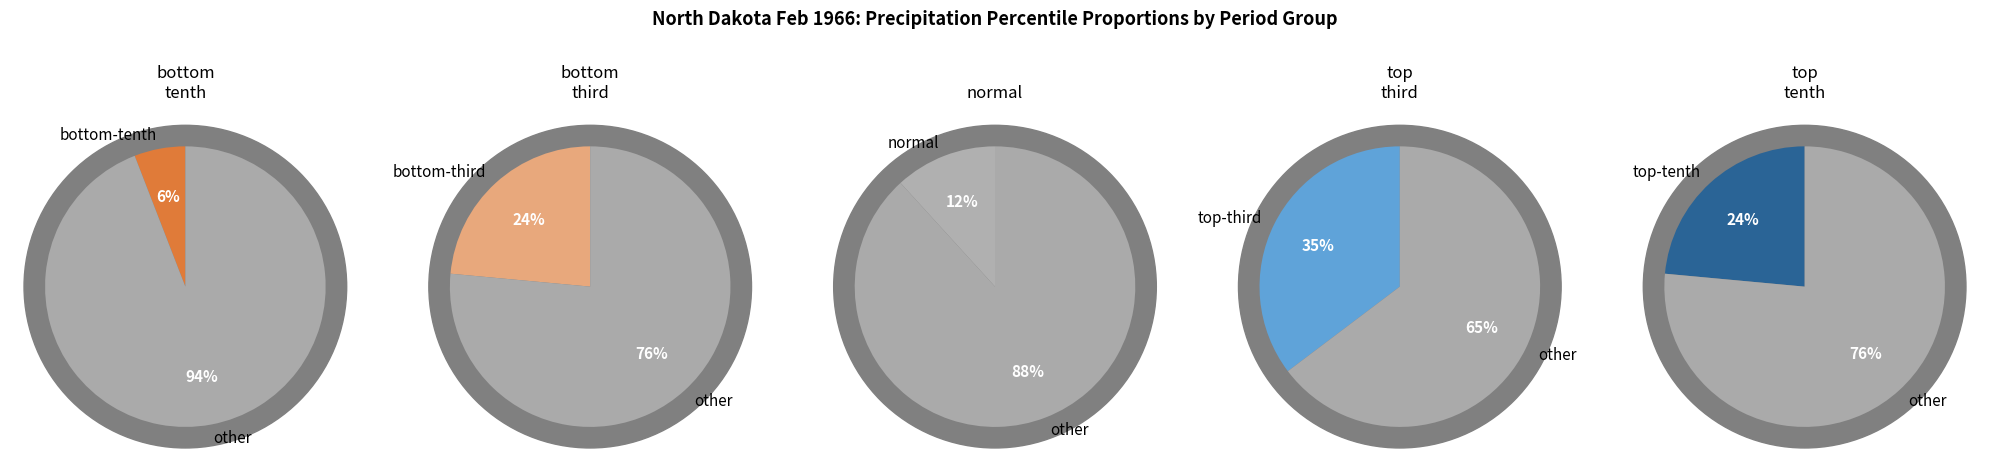

Which category has the smallest portion of the pie?

bottom-tenth